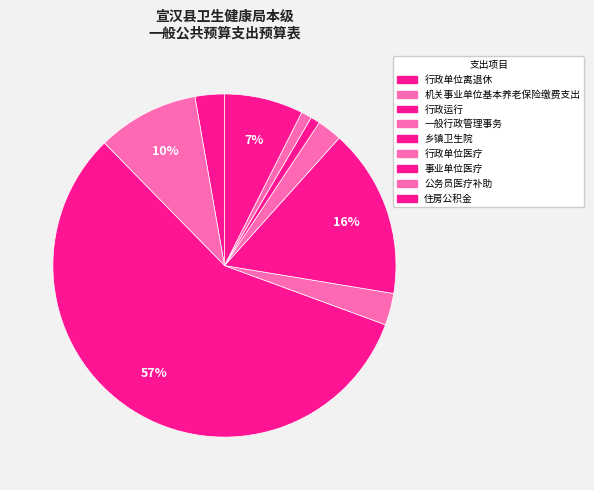

To the nearest percent, what percentage of the pie is 公务员医疗补助?

1%